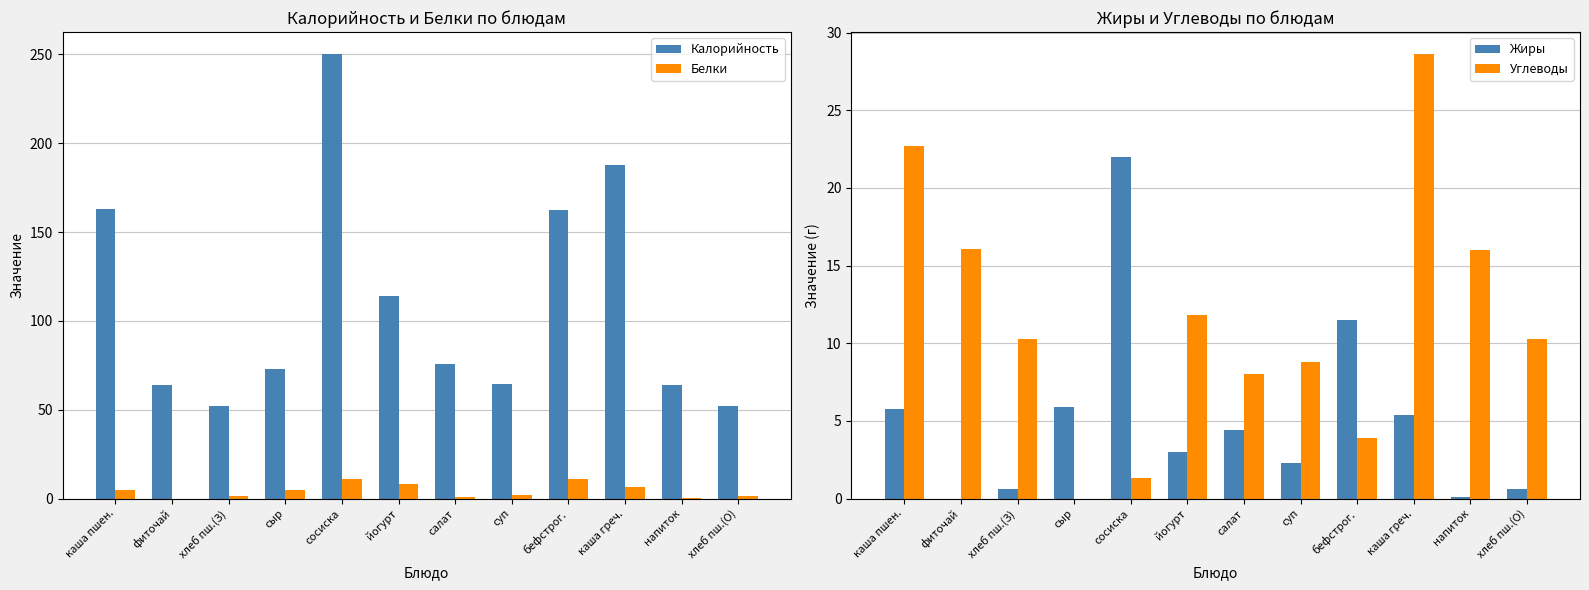

List the labels in order of Белки value, smallest first.

фиточай, напиток, салат, хлеб пш.(З), хлеб пш.(О), суп, сыр, каша пшен., каша греч., йогурт, сосиска, бефстрог.